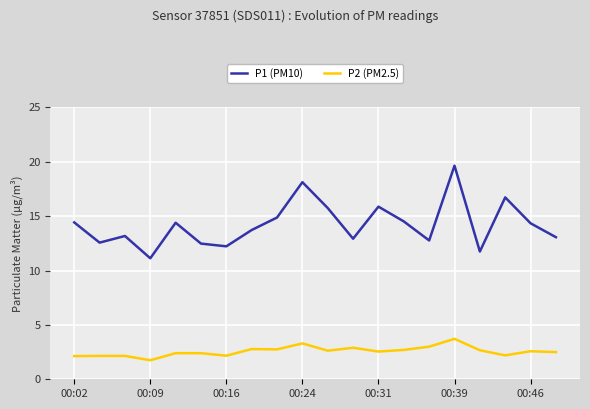

Which series has the largest range (max minus min)?

P1 (PM10)